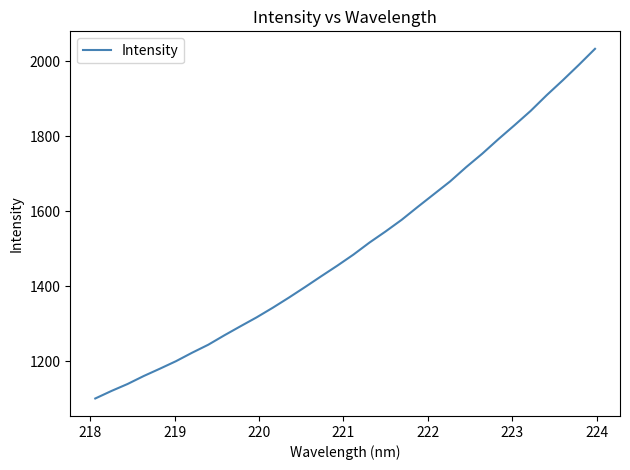

What is the maximum value shown in the chart?

2032.6